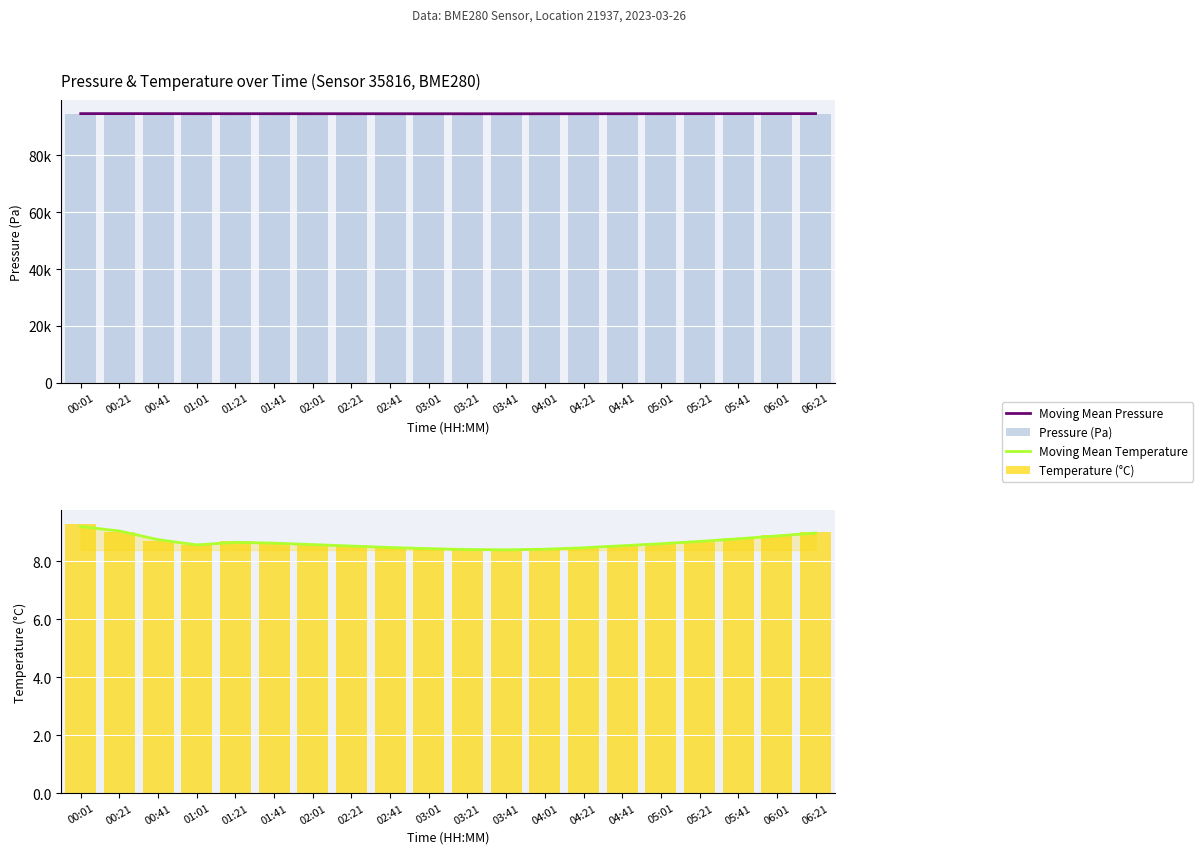

Which series has the widest spread of values?

Pressure (Pa)